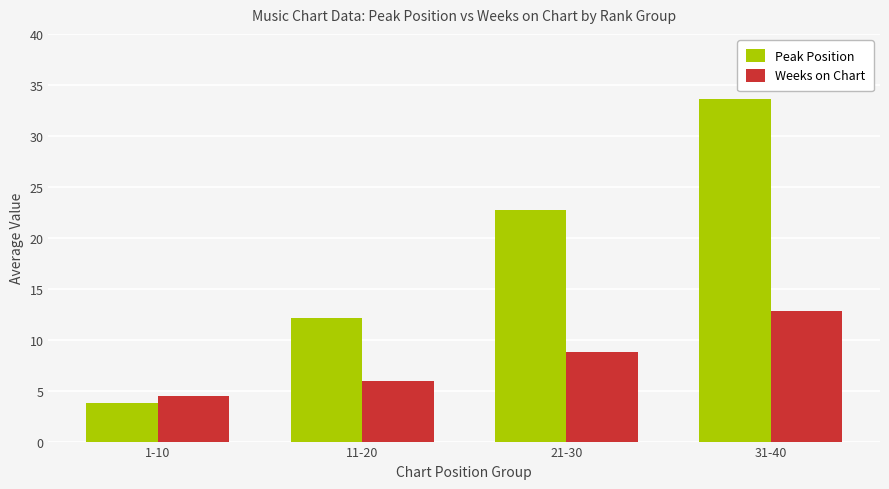

At 21-30, list the series in order from smallest to largest.

Weeks on Chart, Peak Position